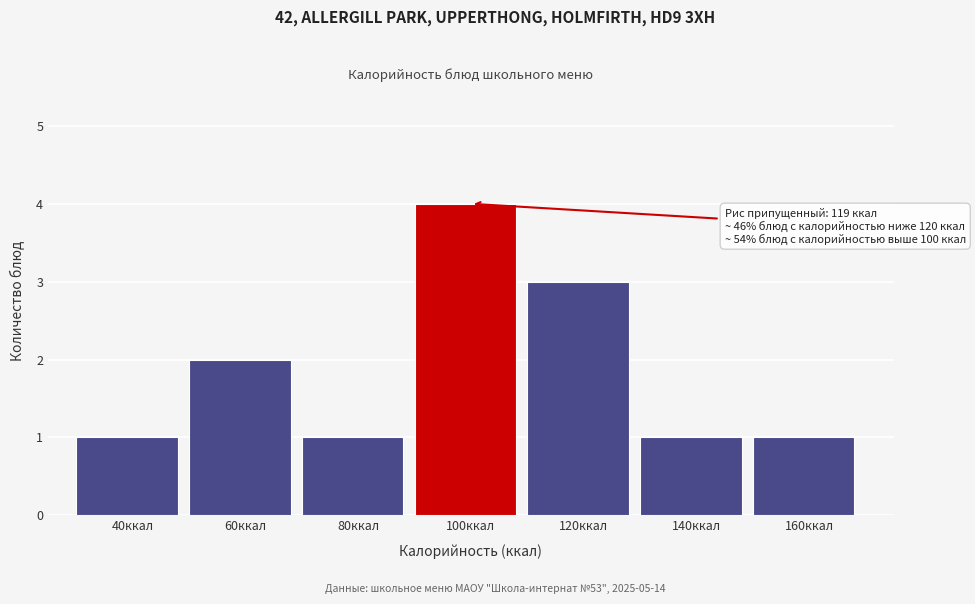

Reading right to left, extract all data points from this chart.

160ккал=1	140ккал=1	120ккал=3	100ккал=4	80ккал=1	60ккал=2	40ккал=1